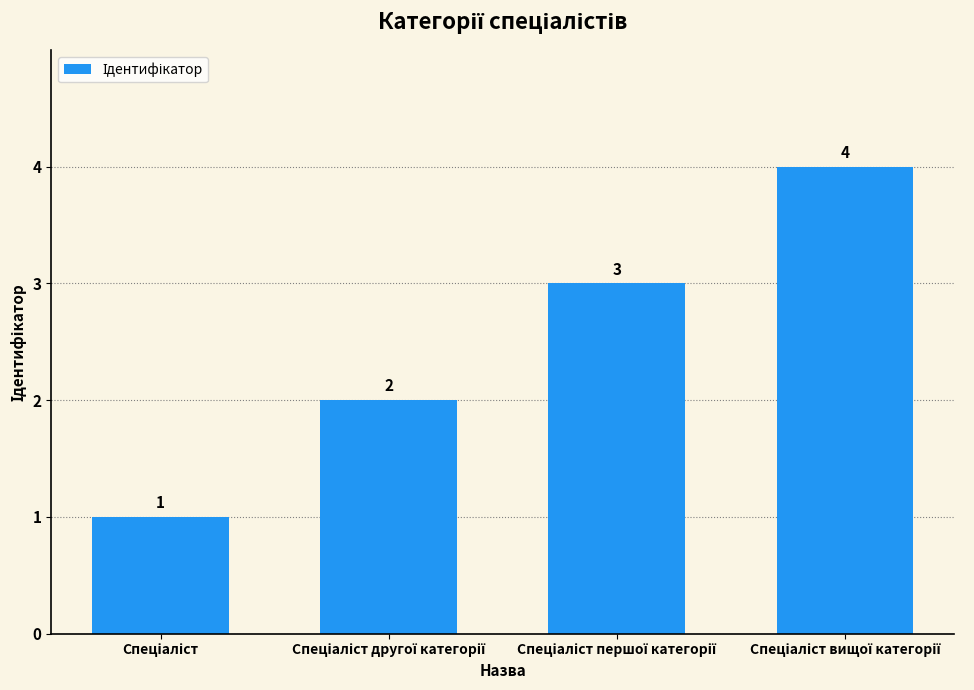

What is the value of the 4th bar from the left?

4